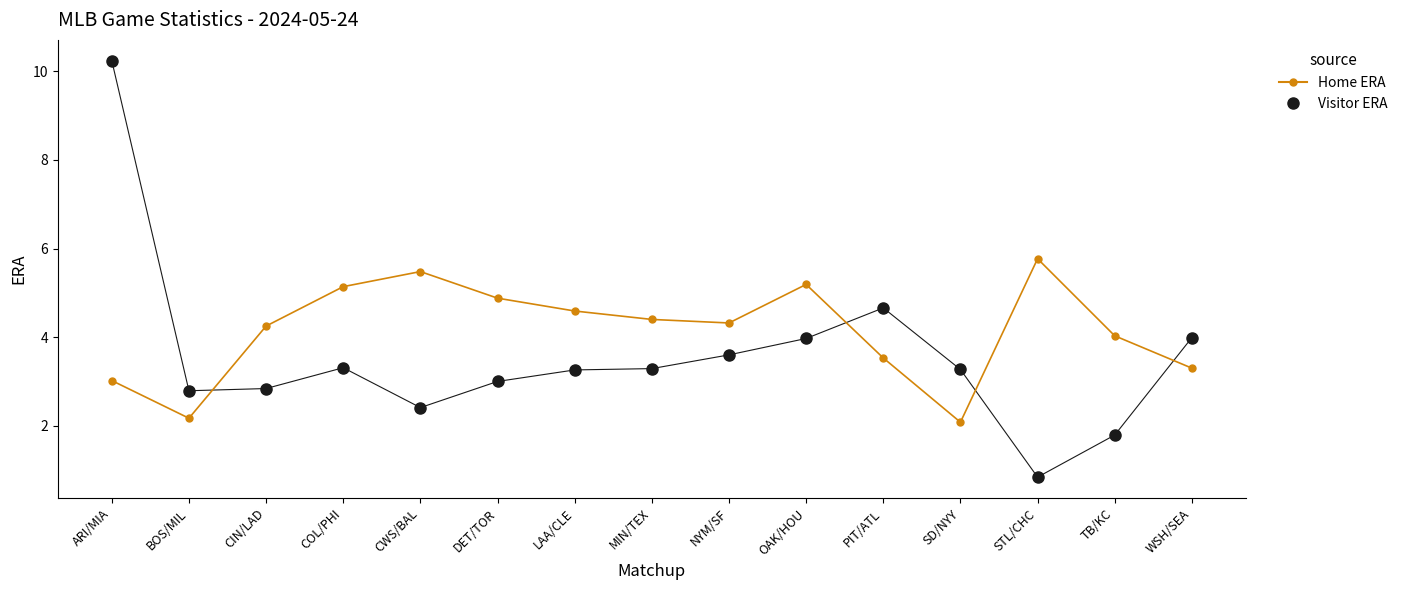

At which label does Visitor ERA first exceed 3?

ARI/MIA